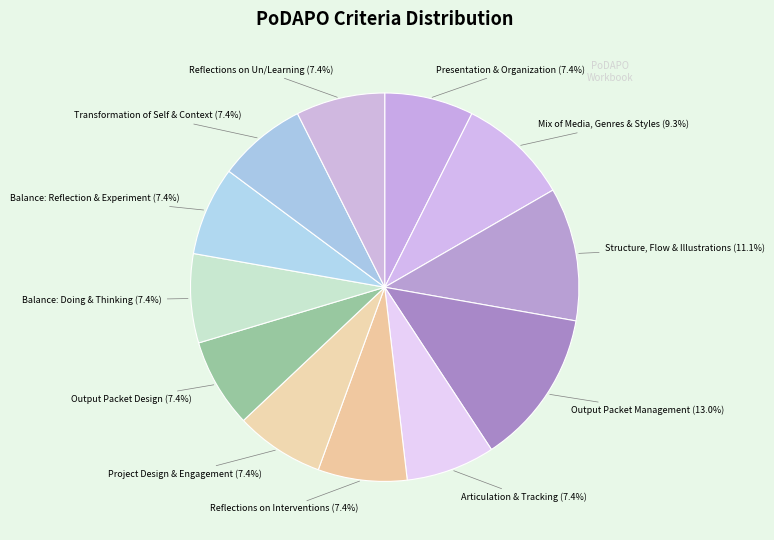

Does Balance: Reflection & Experiment represent more than half of the total?

No